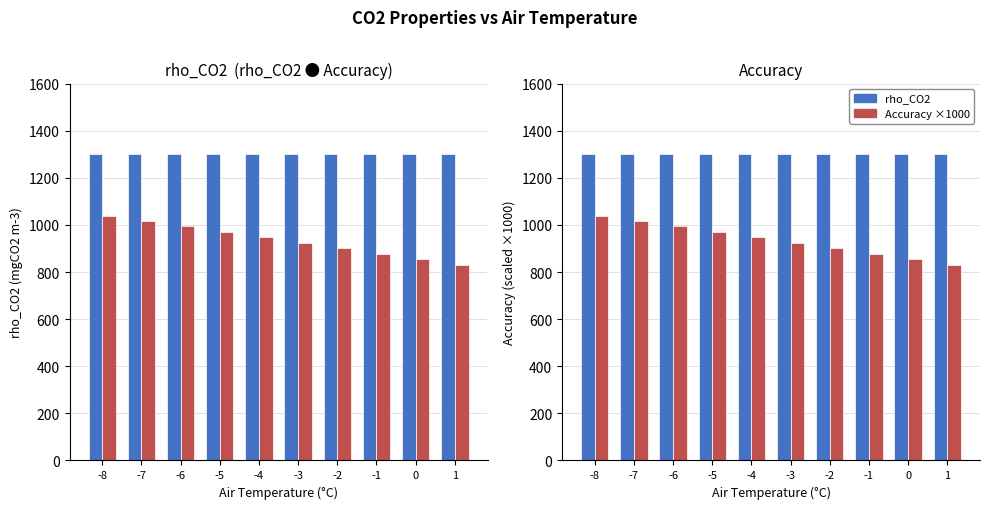

Is the value of rho_CO2 at -8 greater than the value of Accuracy ×1000 at -8?

Yes